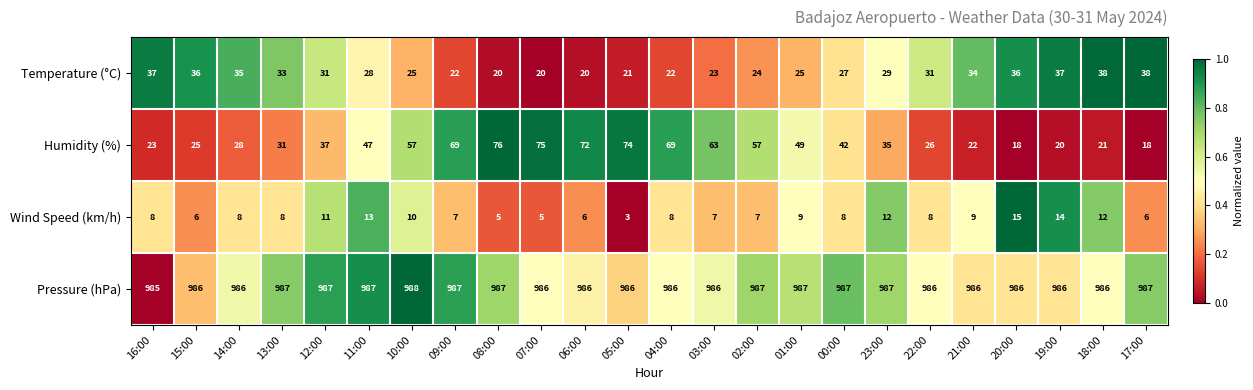

The Pressure (hPa) series shows 986 at 03:00. True or false?

True